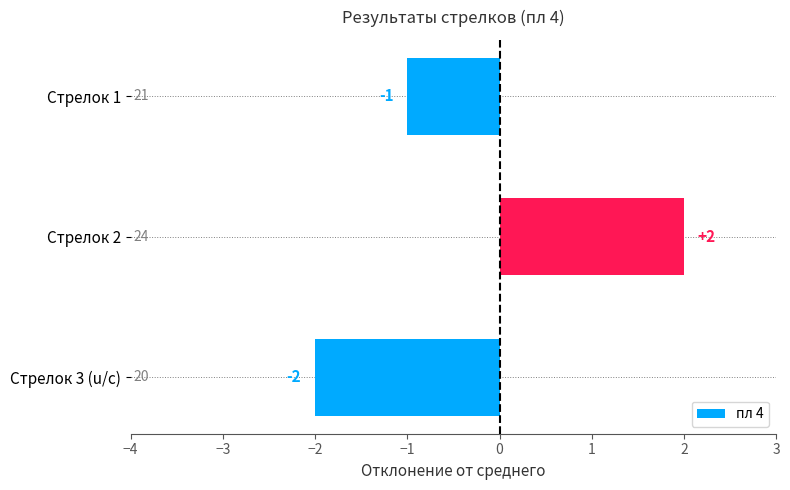

Which has a higher value, Стрелок 3 (u/c) or Стрелок 1?

Стрелок 1